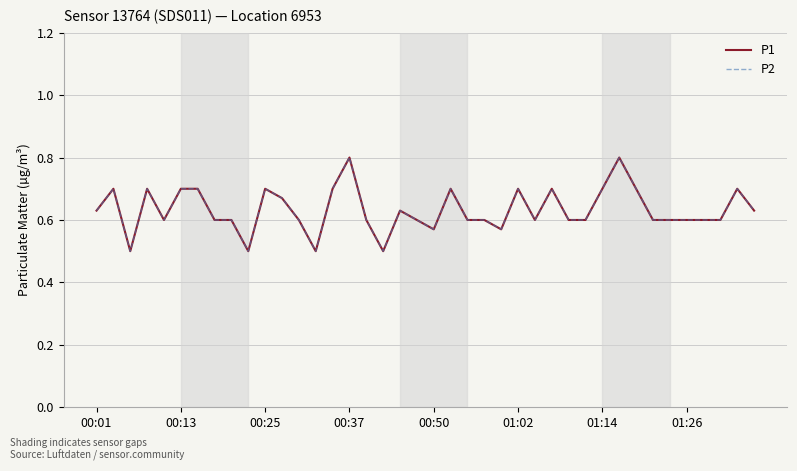

At which label does P1 reach its minimum?

00:25